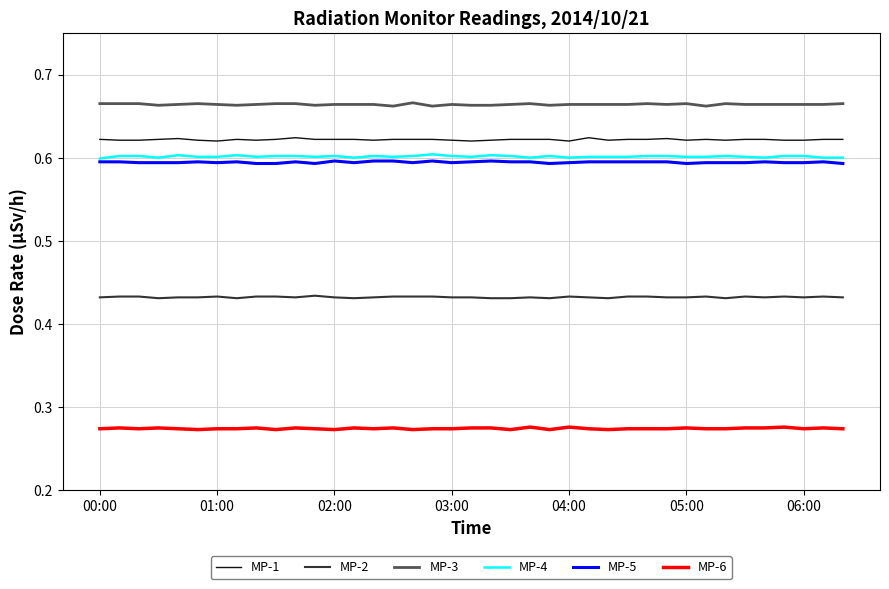

True or false: MP-3 and MP-2 intersect in this chart.

False